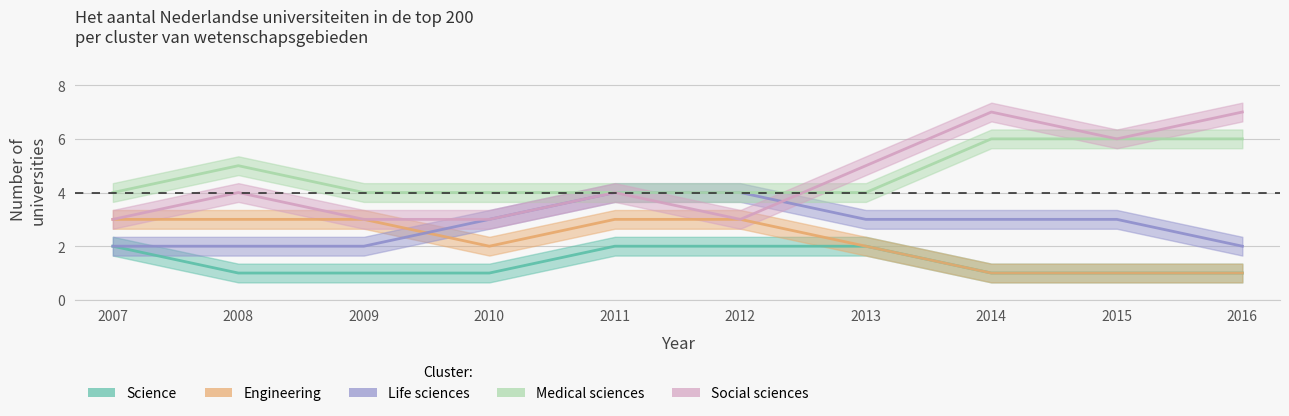

At how many categories does at least one series exceed 2?

10